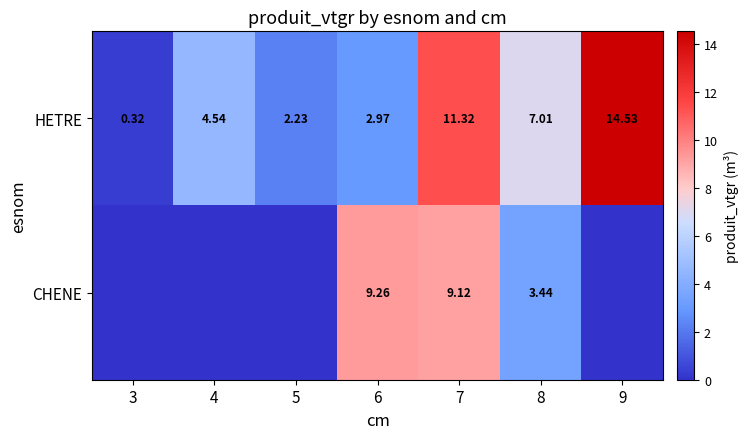

How many values in the HETRE series exceed 4?

4